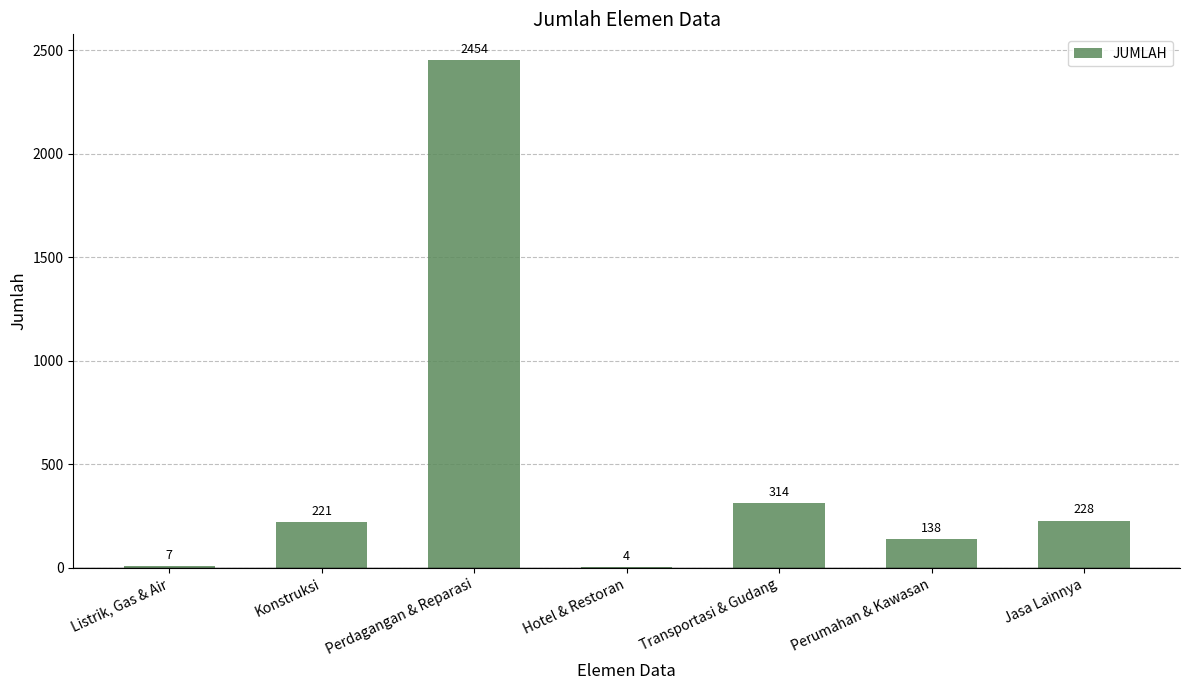

The chart shows a value of 228 at Jasa Lainnya. True or false?

True